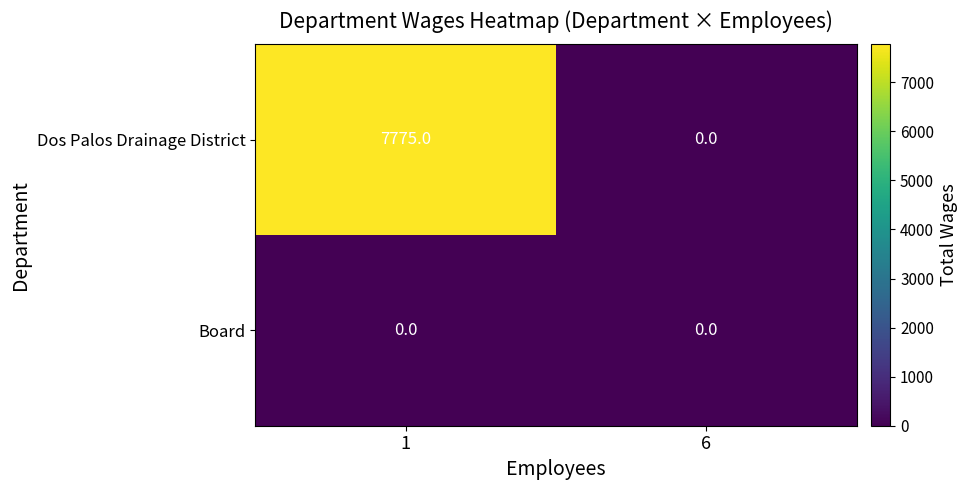

What is the difference between the highest and lowest values at 1?

7775